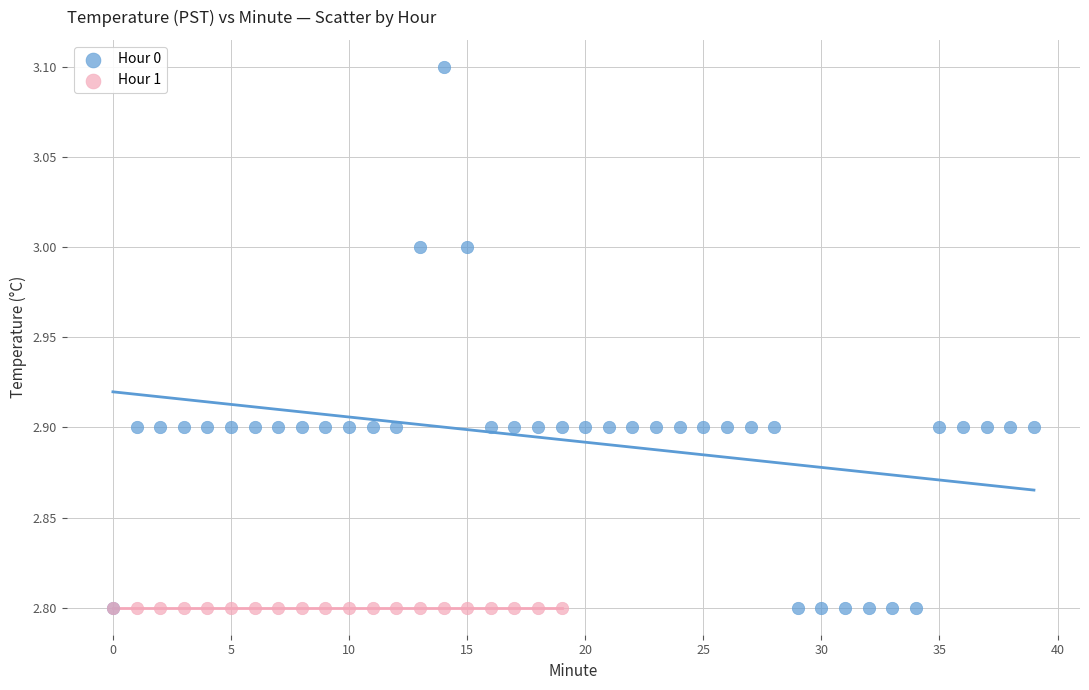

Which series reaches the maximum Y coordinate?

Hour 0